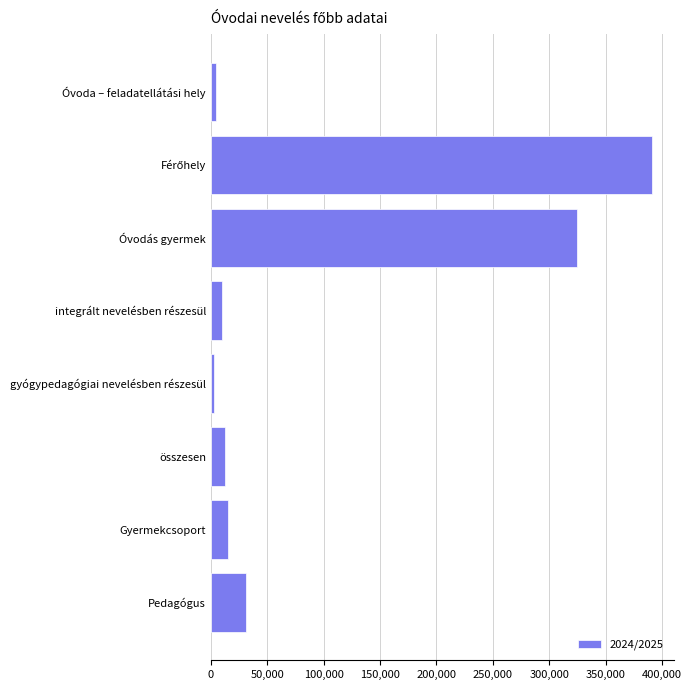

Reading bottom to top, list all the values displayed in this chart.

31103	15147	12748	2791	9957	324872	390699	4603